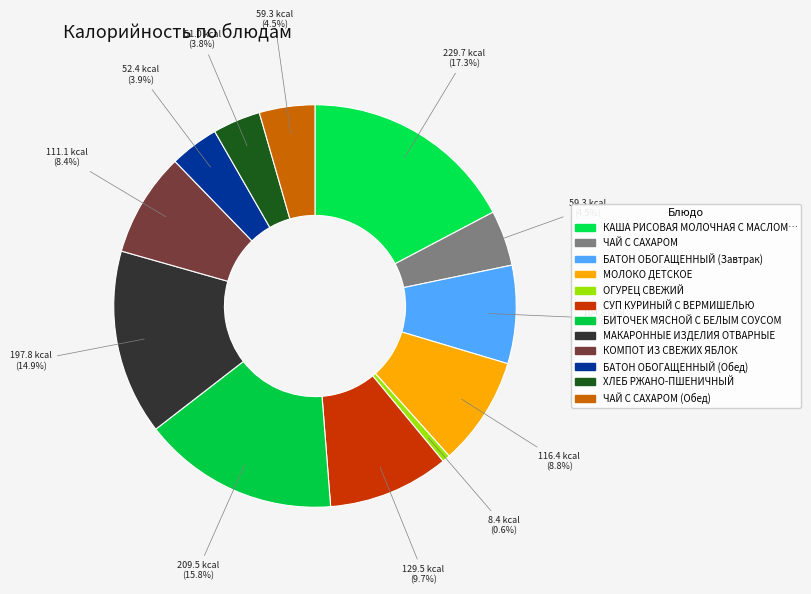

How many slices are in this pie chart?

12